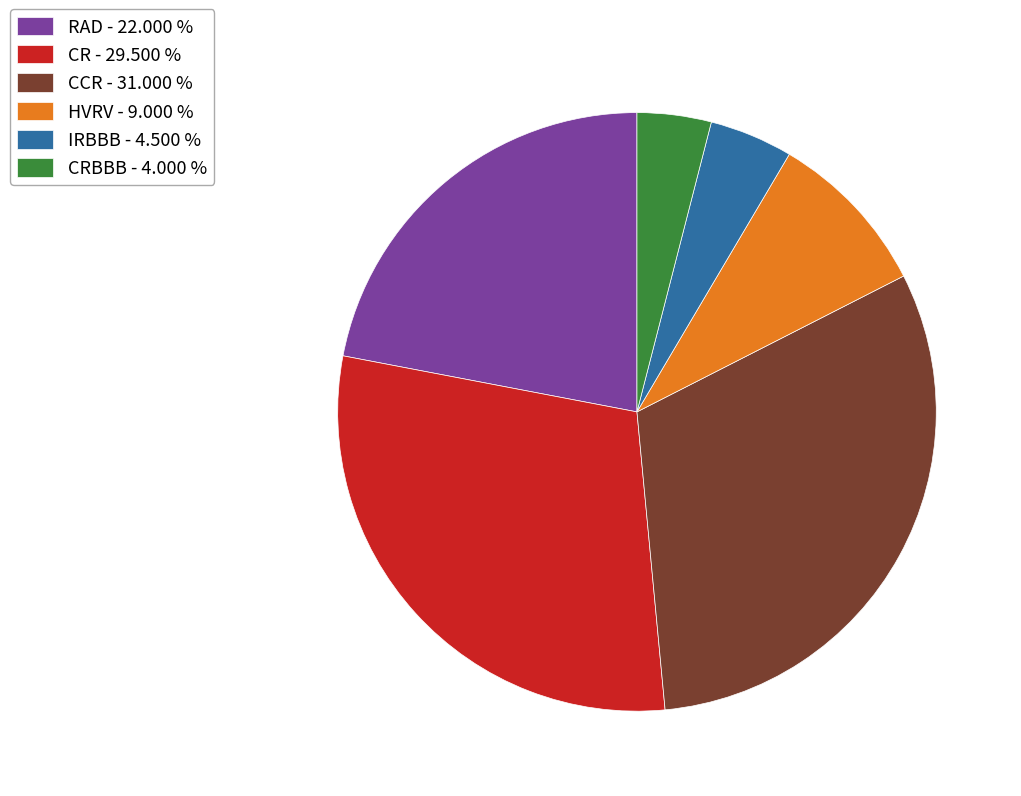

Which slice is the largest?

CCR - 31.000 %